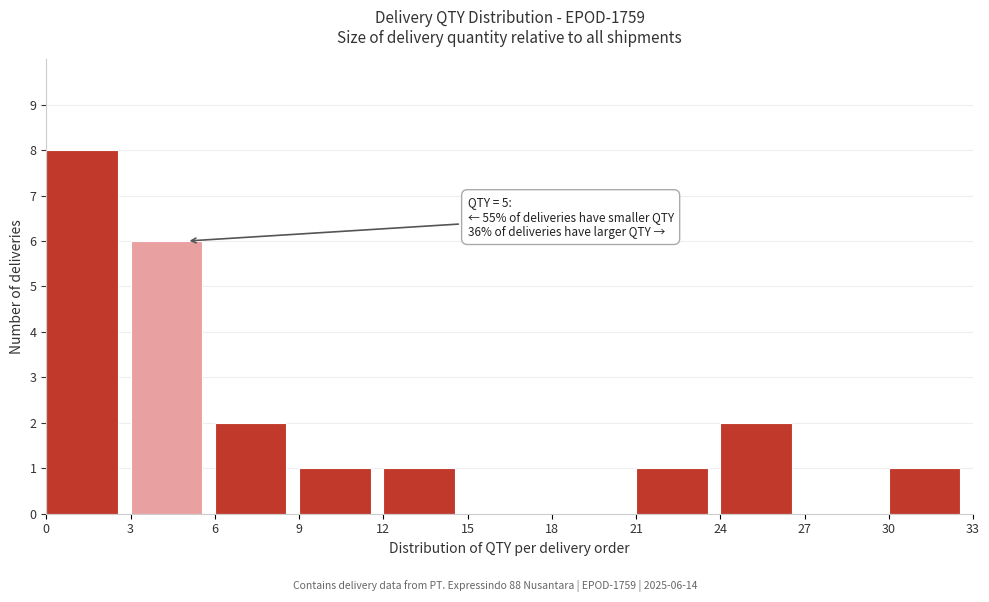

Which range on the x-axis has the tallest bar?

0 to 3